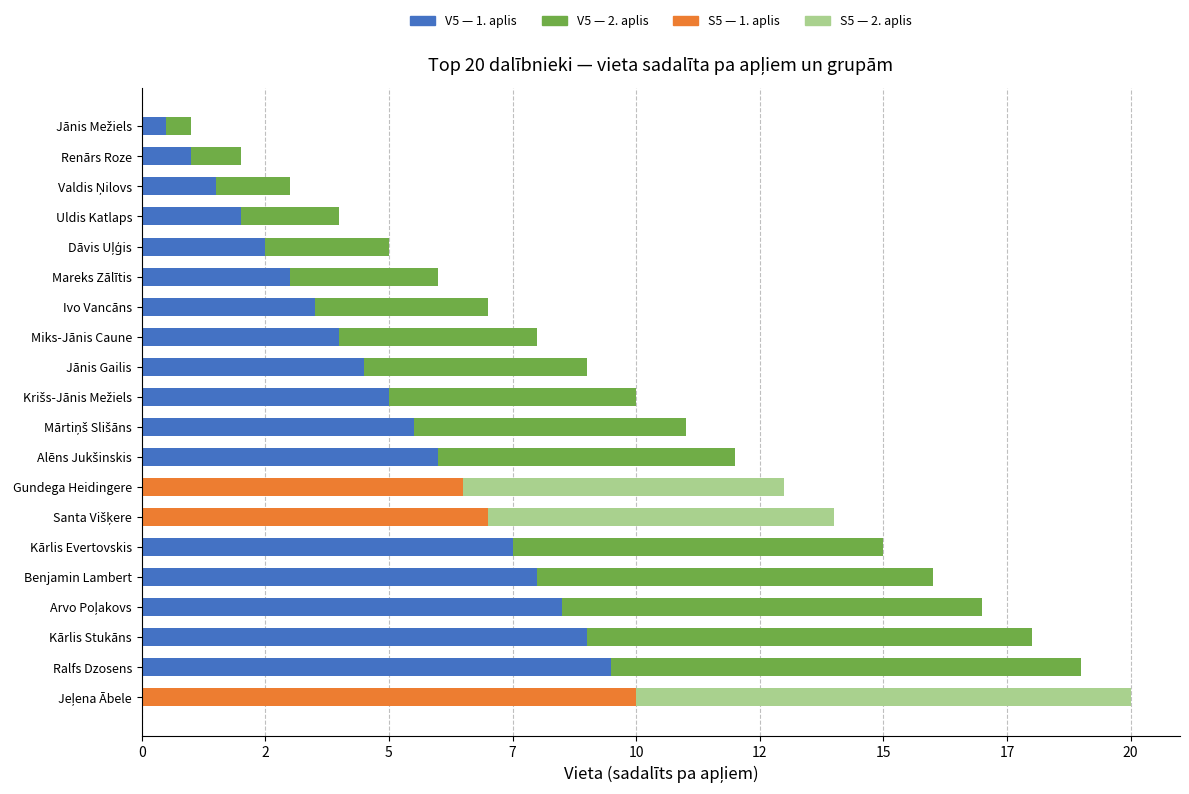

How many bars are there in each group?

2